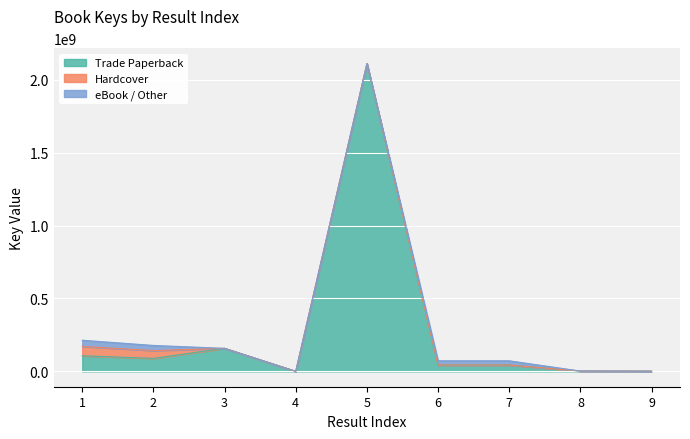

Reading right to left, extract all data points from this chart.

1082049	1917595	72313395	72311740	2111001079	5391	157826542	177715967	213334196